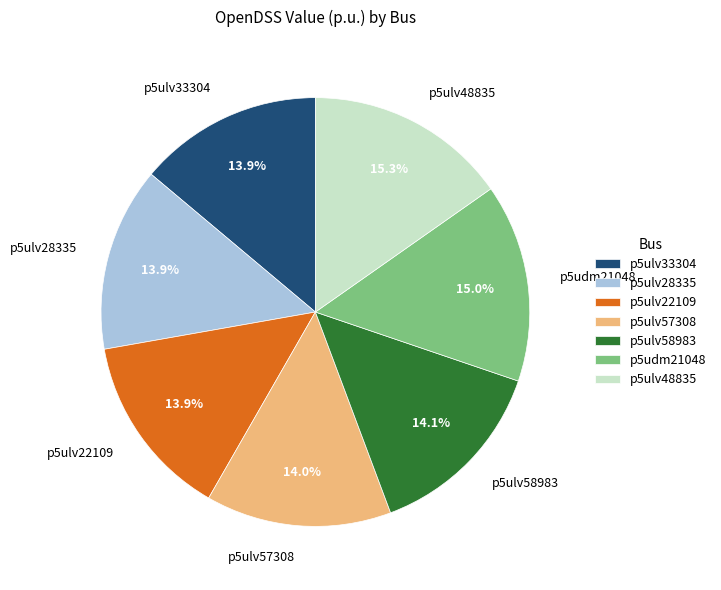

Between p5udm21048 and p5ulv22109, which is larger?

p5udm21048